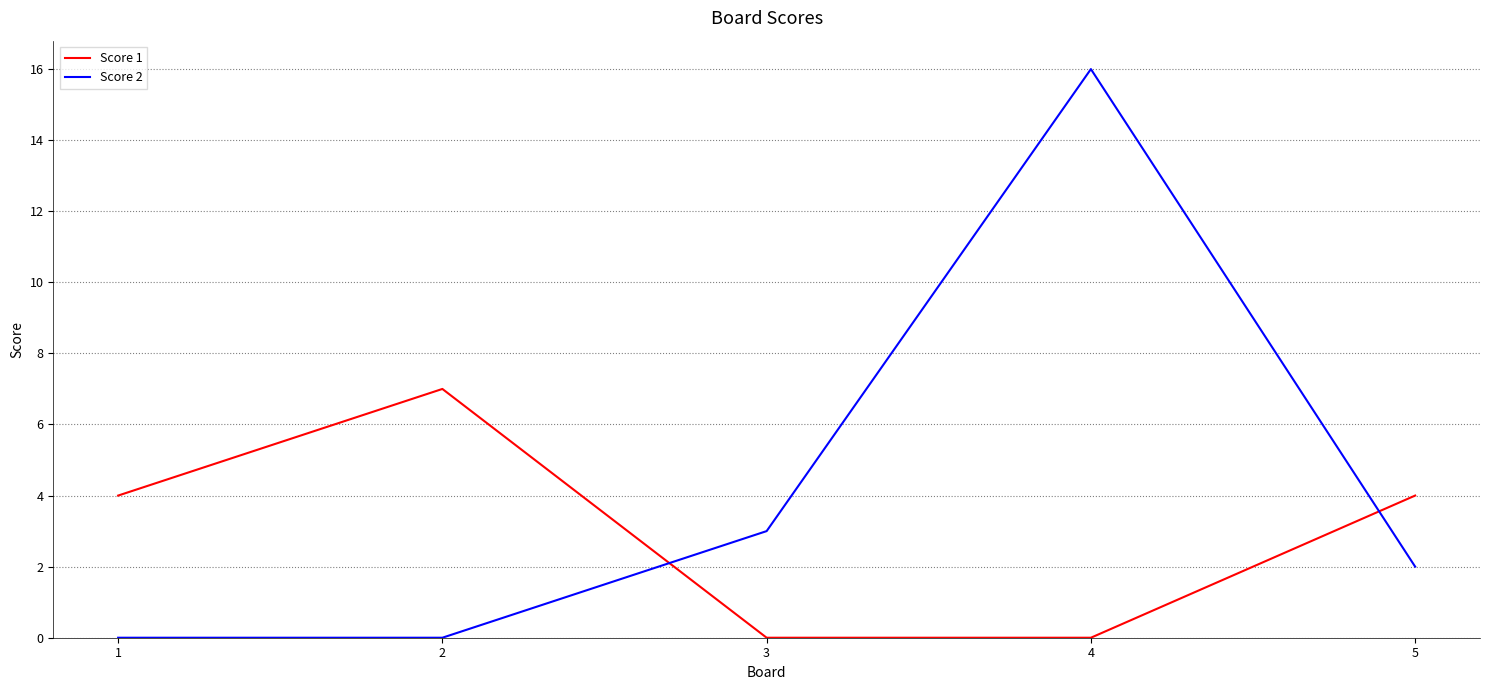

Reading left to right, extract all data points from this chart.

Score 1: 4	7	0	0	4
Score 2: 0	0	3	16	2